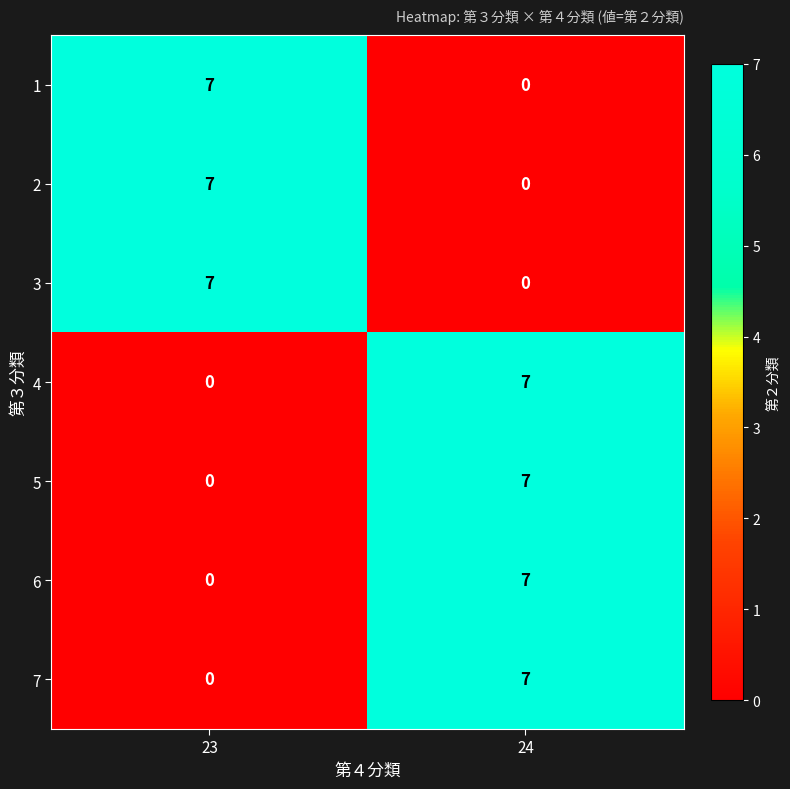

List the labels in order of 5 value, largest first.

24, 23